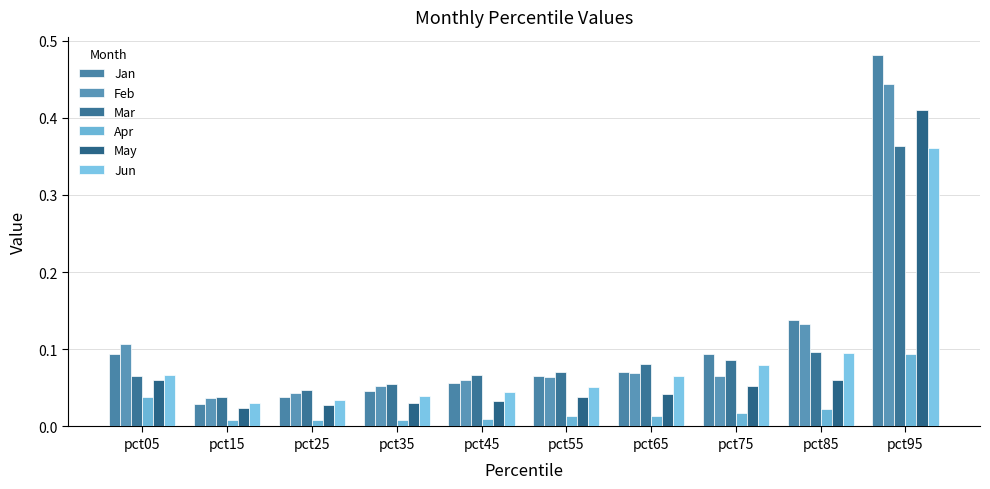

Reading right to left, what are all the values shown in this chart?

Jan: pct95=0.5	pct85=0.1	pct75=0.1	pct65=0.1	pct55=0.1	pct45=0.1	pct35=0.0	pct25=0.0	pct15=0.0	pct05=0.1
Feb: pct95=0.4	pct85=0.1	pct75=0.1	pct65=0.1	pct55=0.1	pct45=0.1	pct35=0.1	pct25=0.0	pct15=0.0	pct05=0.1
Mar: pct95=0.4	pct85=0.1	pct75=0.1	pct65=0.1	pct55=0.1	pct45=0.1	pct35=0.1	pct25=0.0	pct15=0.0	pct05=0.1
Apr: pct95=0.1	pct85=0.0	pct75=0.0	pct65=0.0	pct55=0.0	pct45=0.0	pct35=0.0	pct25=0.0	pct15=0.0	pct05=0.0
May: pct95=0.4	pct85=0.1	pct75=0.1	pct65=0.0	pct55=0.0	pct45=0.0	pct35=0.0	pct25=0.0	pct15=0.0	pct05=0.1
Jun: pct95=0.4	pct85=0.1	pct75=0.1	pct65=0.1	pct55=0.1	pct45=0.0	pct35=0.0	pct25=0.0	pct15=0.0	pct05=0.1